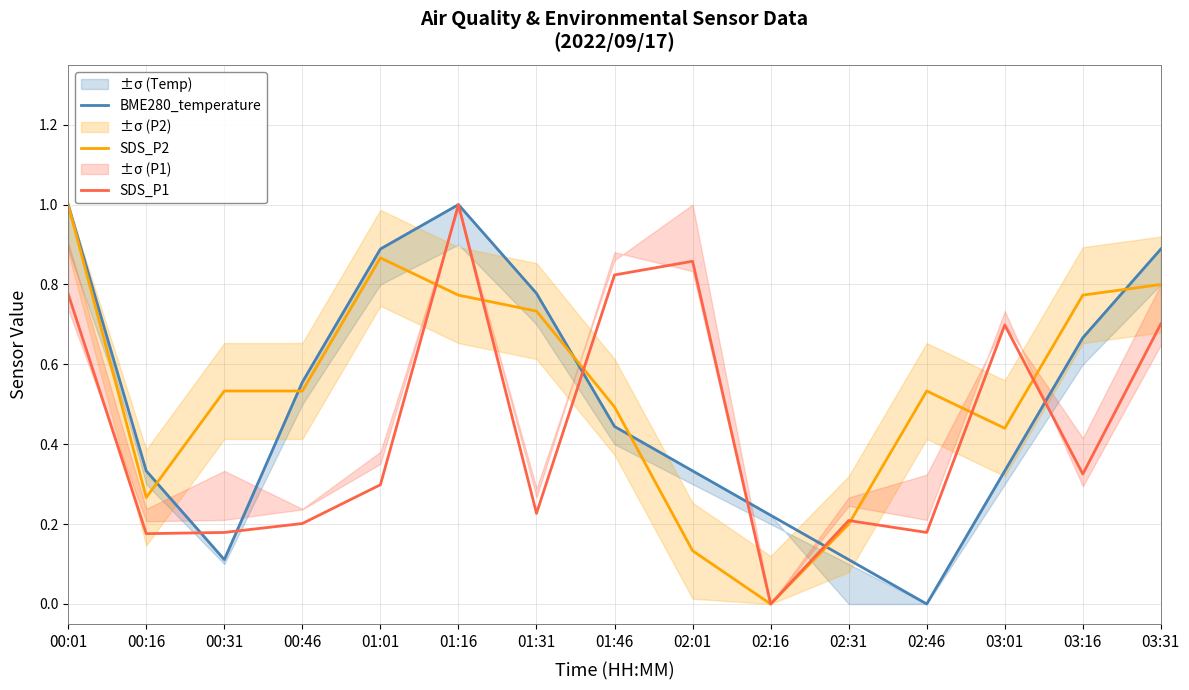

Between 01:01 and 02:46, which series saw the biggest shift?

BME280_temperature